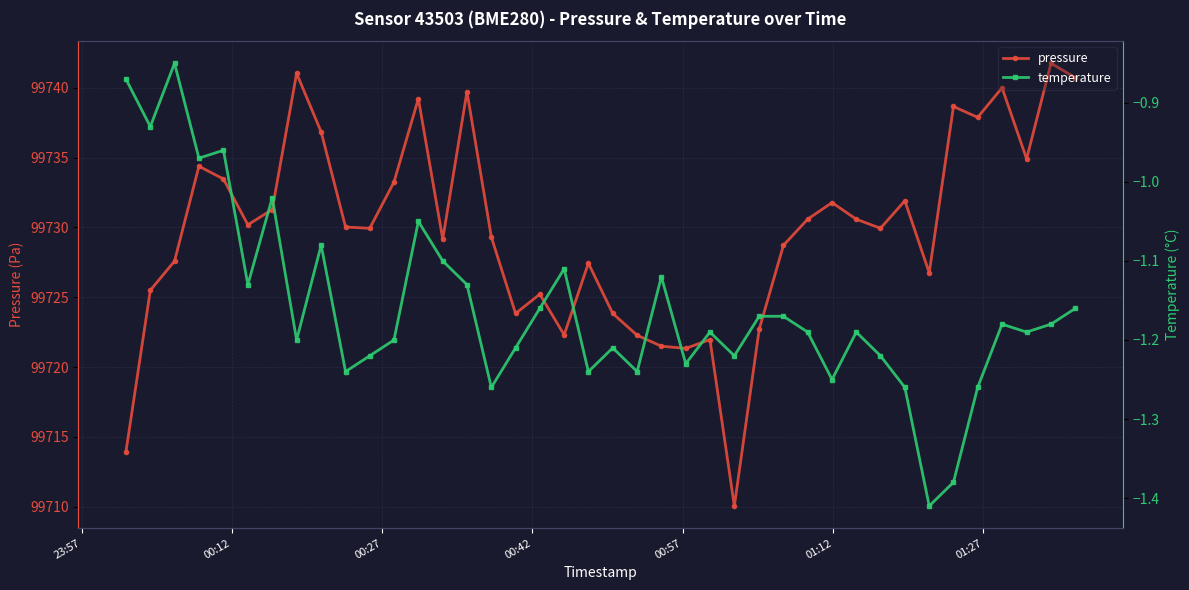

What are all the series names shown in the legend?

pressure, temperature